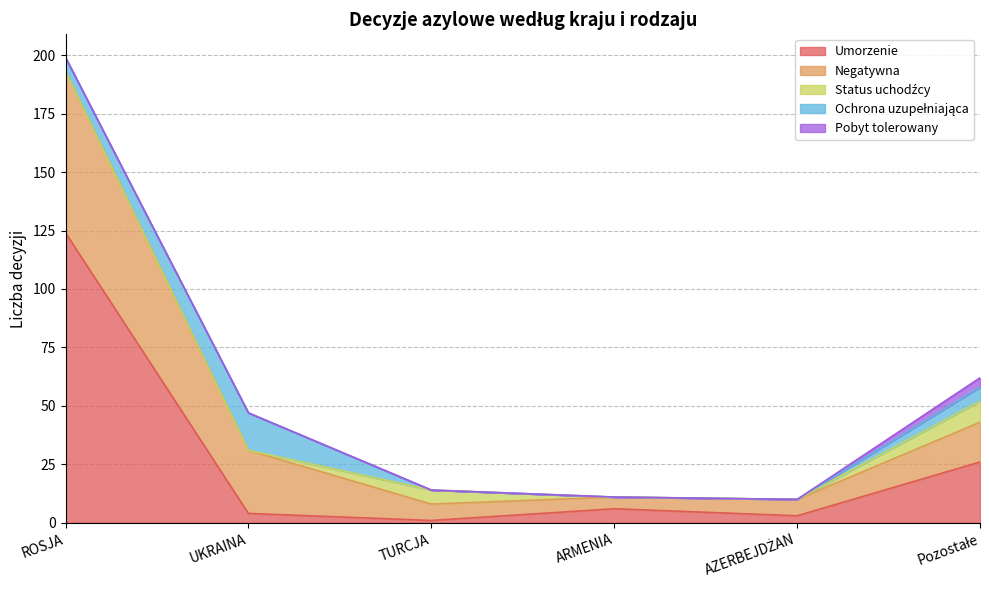

In Umorzenie, how many points are lower than both neighbors (excluding endpoints)?

2